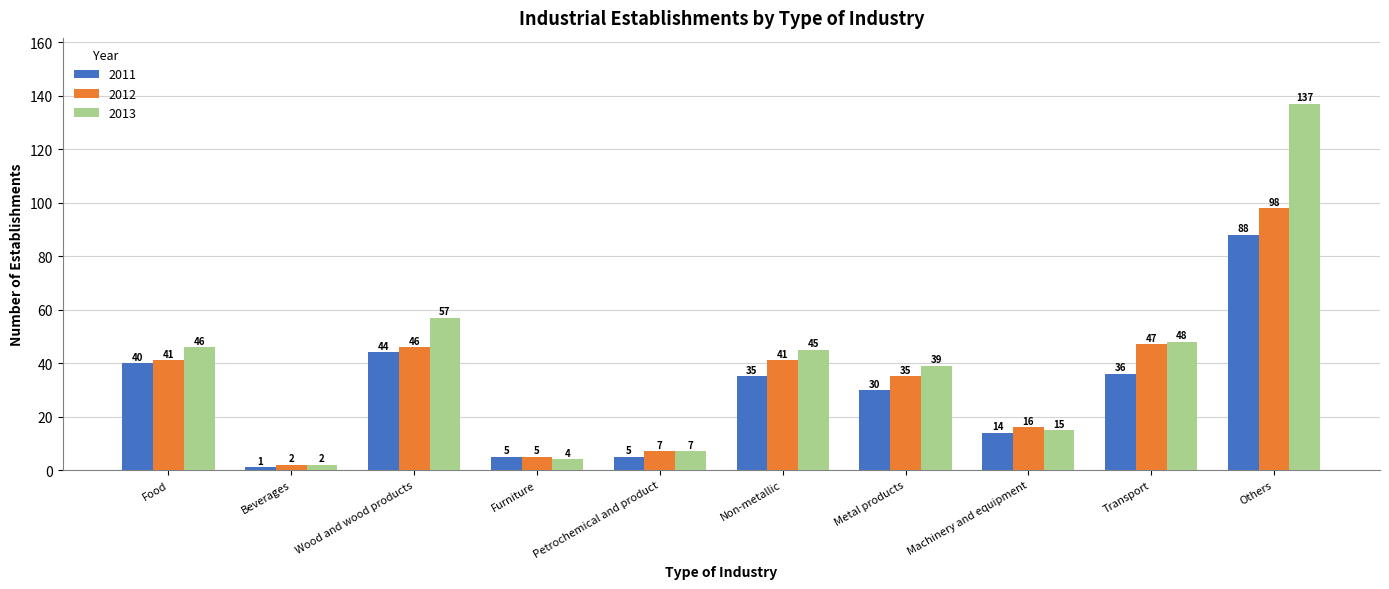

At which label does 2011 first exceed 35?

Food